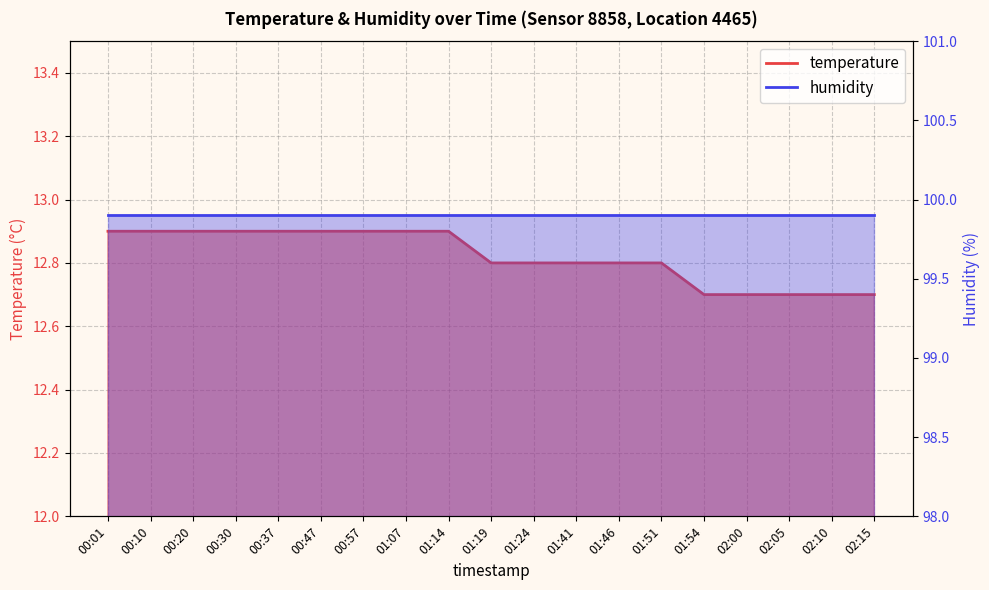

Rank the categories by value from highest to lowest.

00:01, 00:10, 00:20, 00:30, 00:37, 00:47, 00:57, 01:07, 01:14, 01:19, 01:24, 01:41, 01:46, 01:51, 01:54, 02:00, 02:05, 02:10, 02:15